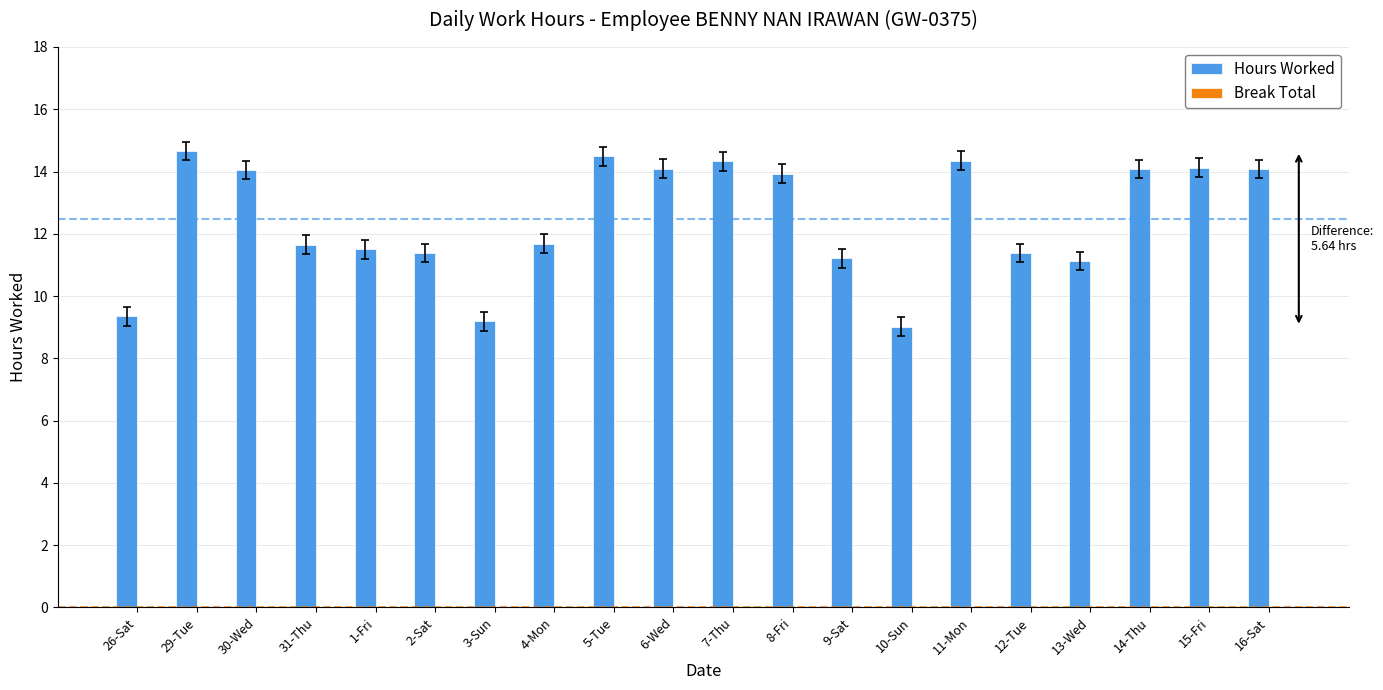

How many series are shown in this chart?

1